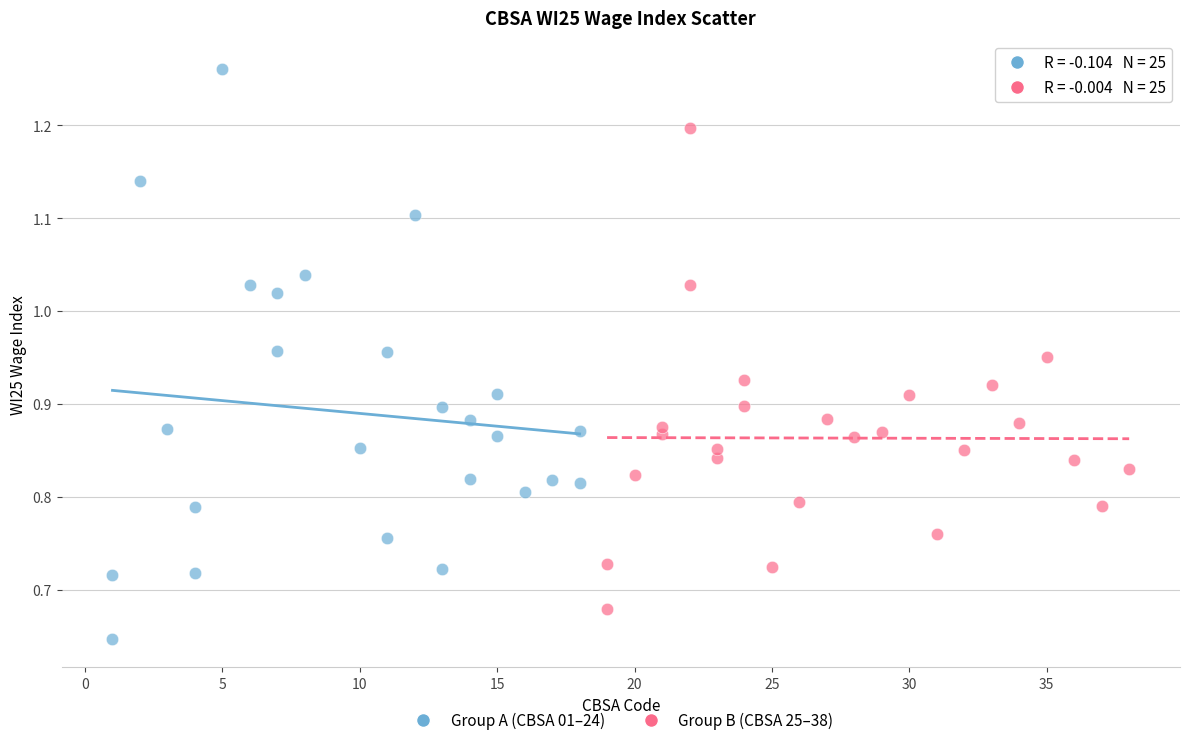

Which series has the largest Y range (max minus min)?

Group A (CBSA 01–24)